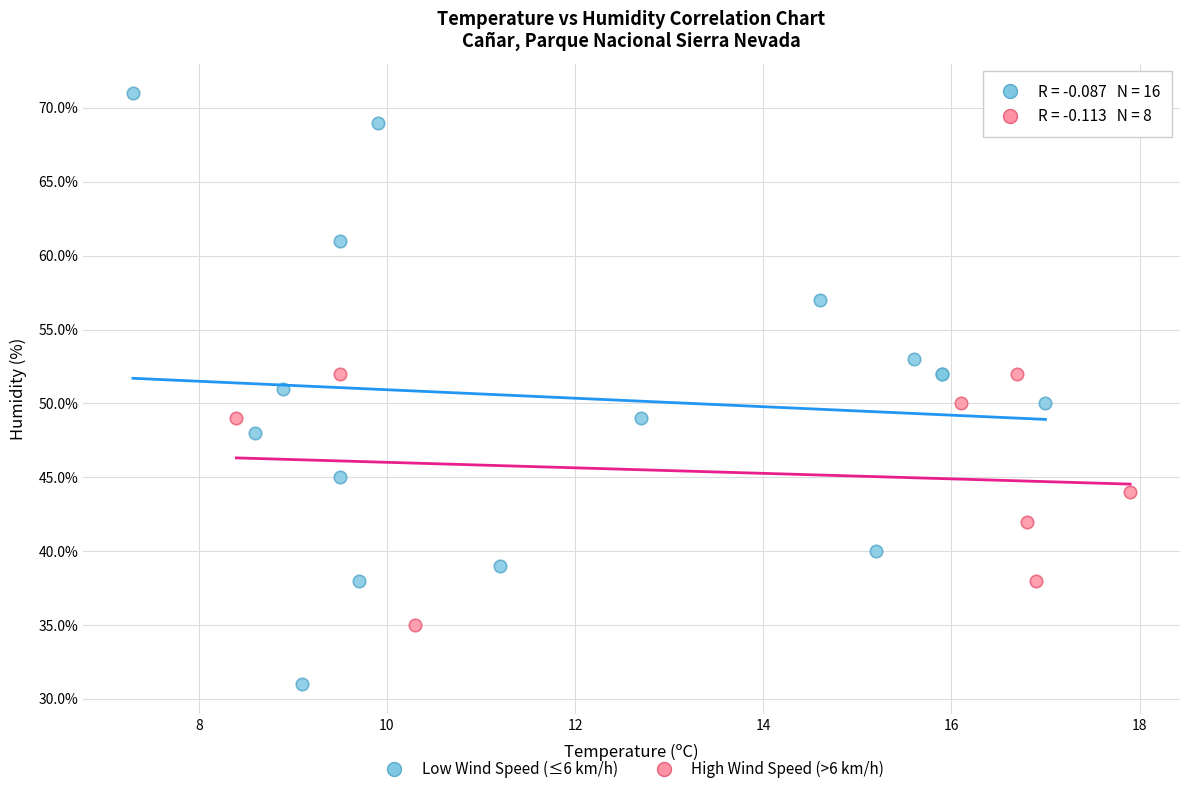

Which series has the widest spread of Y values?

Low Wind Speed (≤6 km/h)